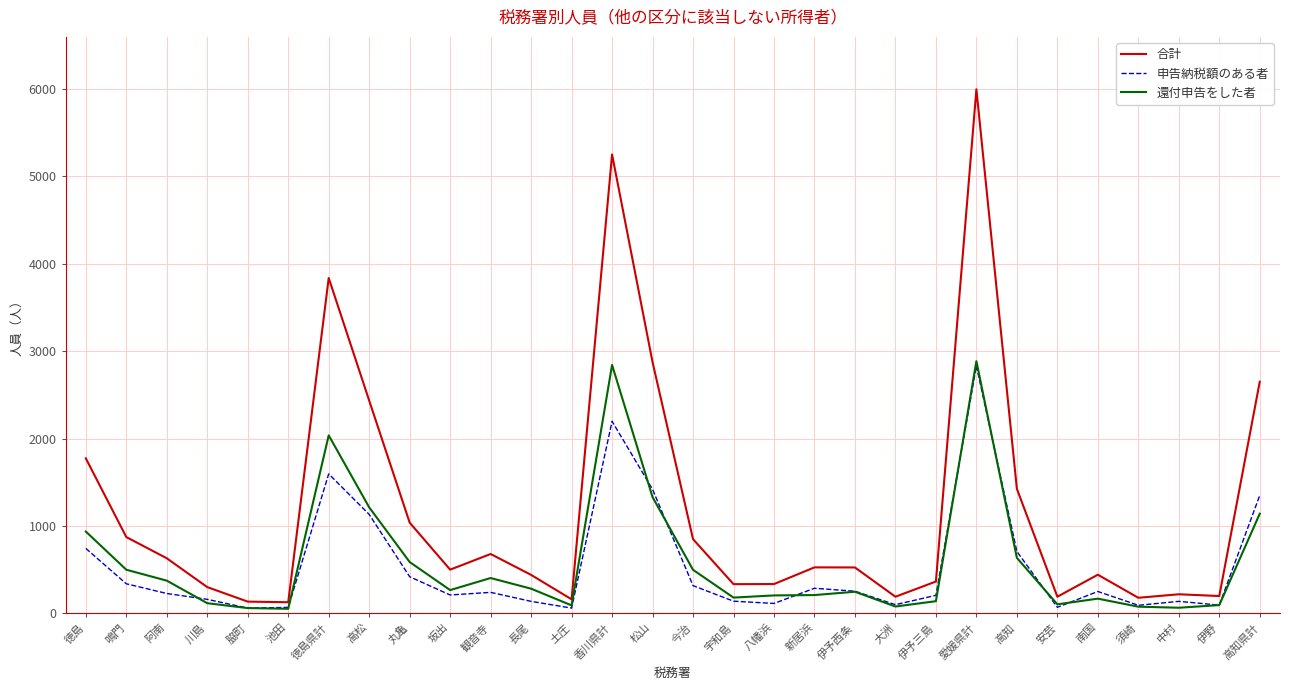

How many lines are shown in the chart?

3